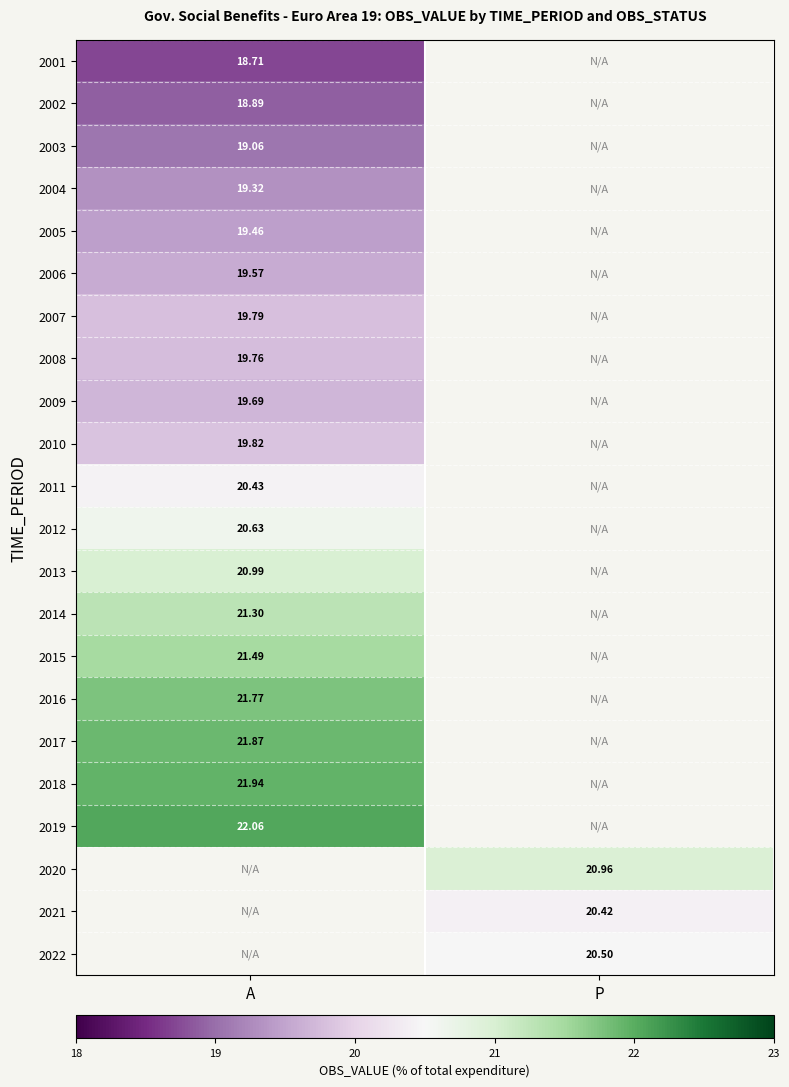

Rank the series at A from lowest to highest value.

2001, 2002, 2003, 2004, 2005, 2006, 2009, 2008, 2007, 2010, 2011, 2012, 2013, 2014, 2015, 2016, 2017, 2018, 2019, 2020, 2021, 2022